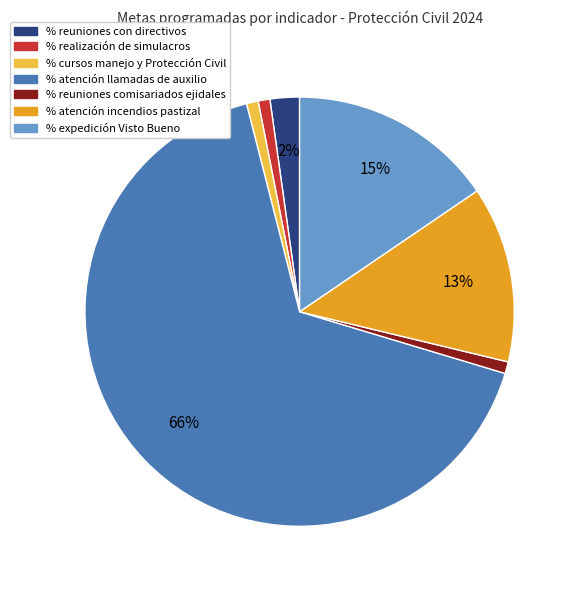

What is the largest slice in the pie chart?

% atención llamadas de auxilio